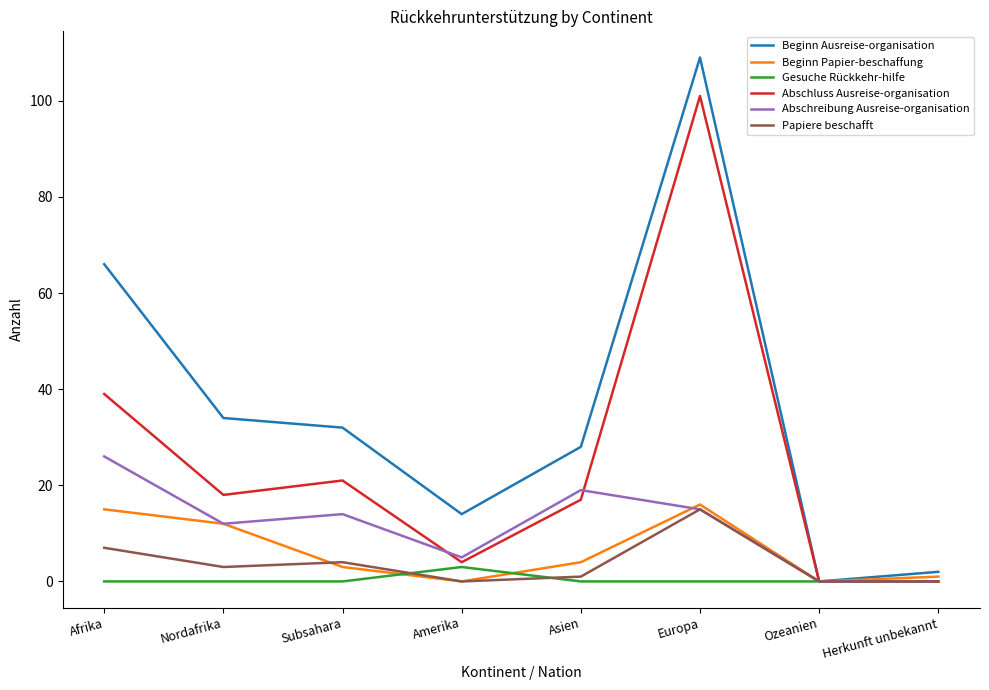

Which series has the largest range (max minus min)?

Beginn Ausreise-organisation